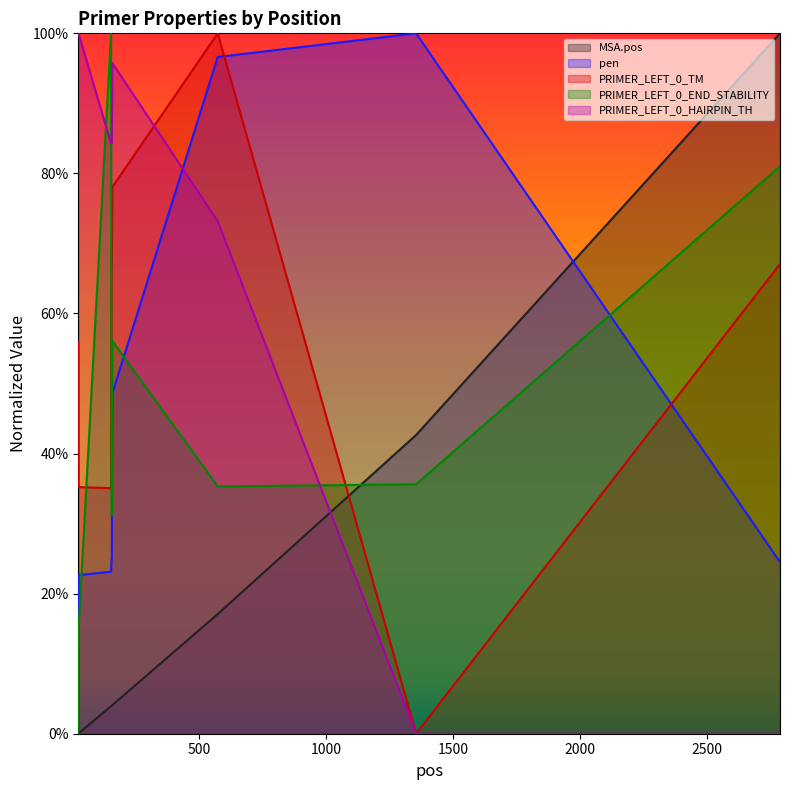

Between 573 and 1354, which is larger?

1354